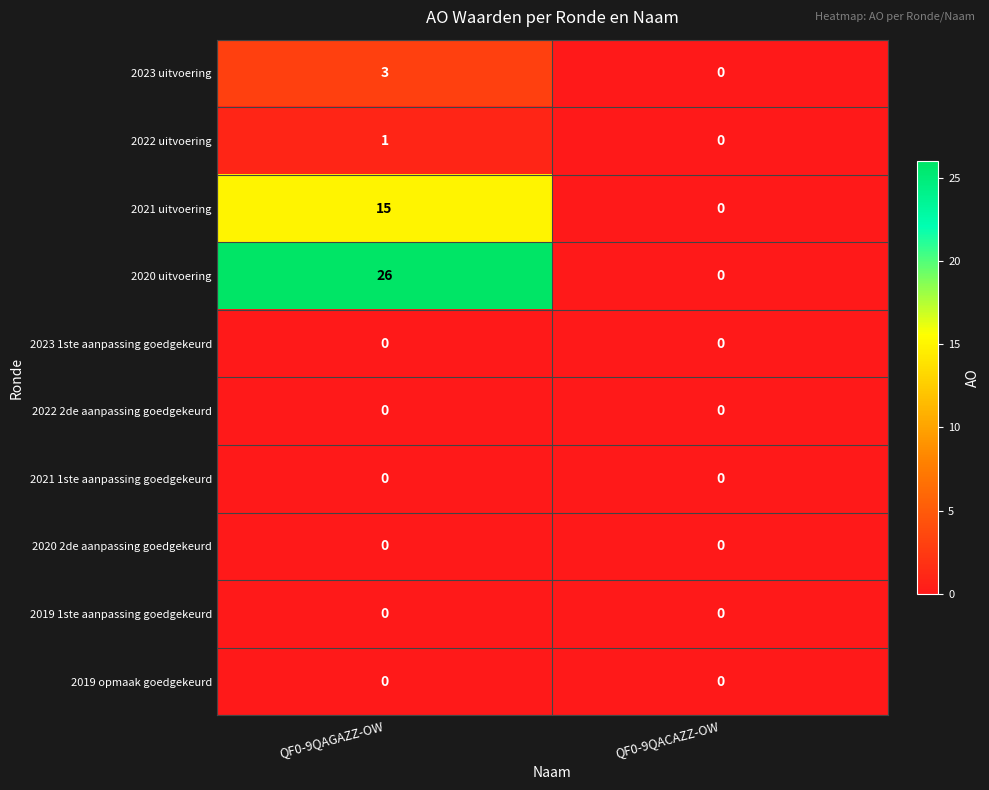

What is the total value across all series at QF0-9QAGAZZ-OW?

45